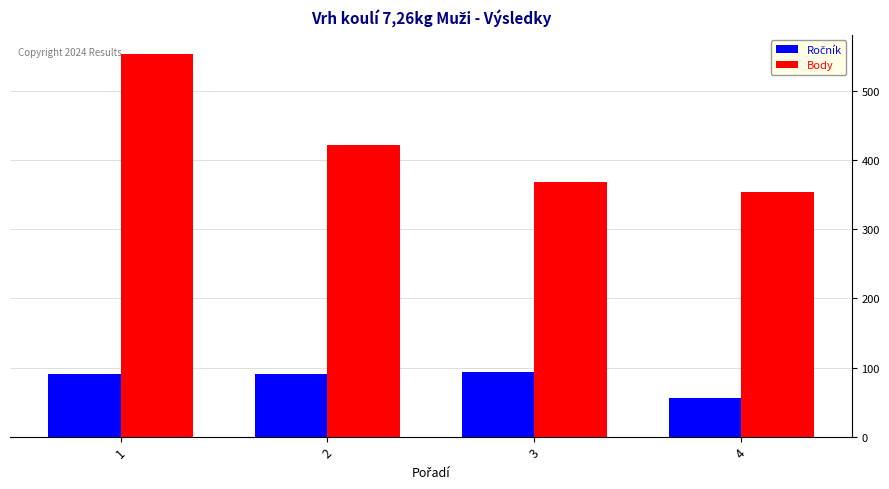

What is the difference between the maximum and minimum values in the Body series?

200